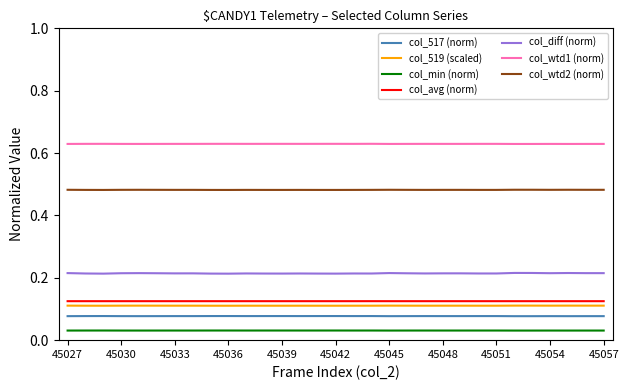

Which series has the largest range (max minus min)?

col_diff (norm)